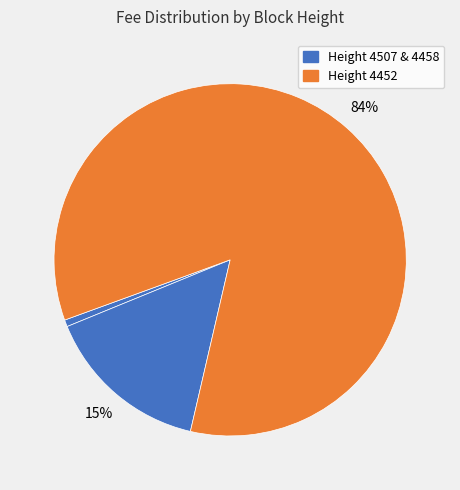

Which category has the biggest portion of the pie?

4452